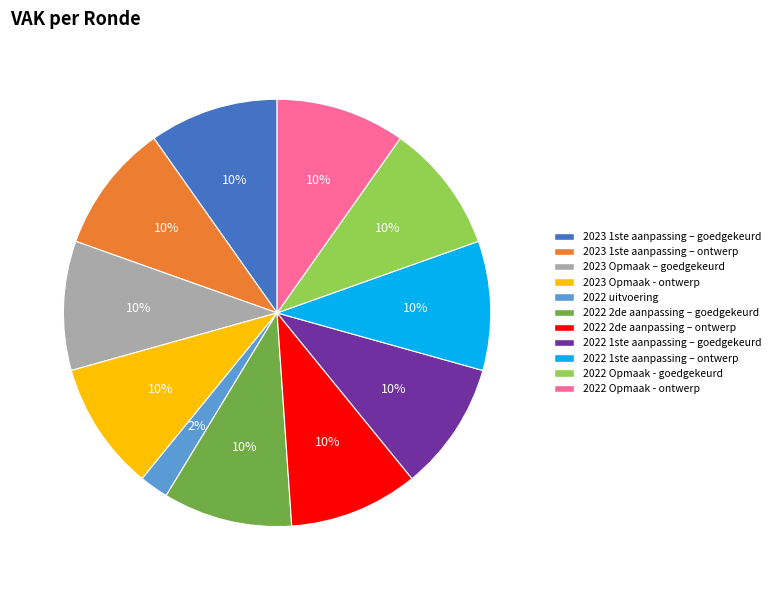

To the nearest percent, what is the difference between the largest and smallest slice percentages?

8%